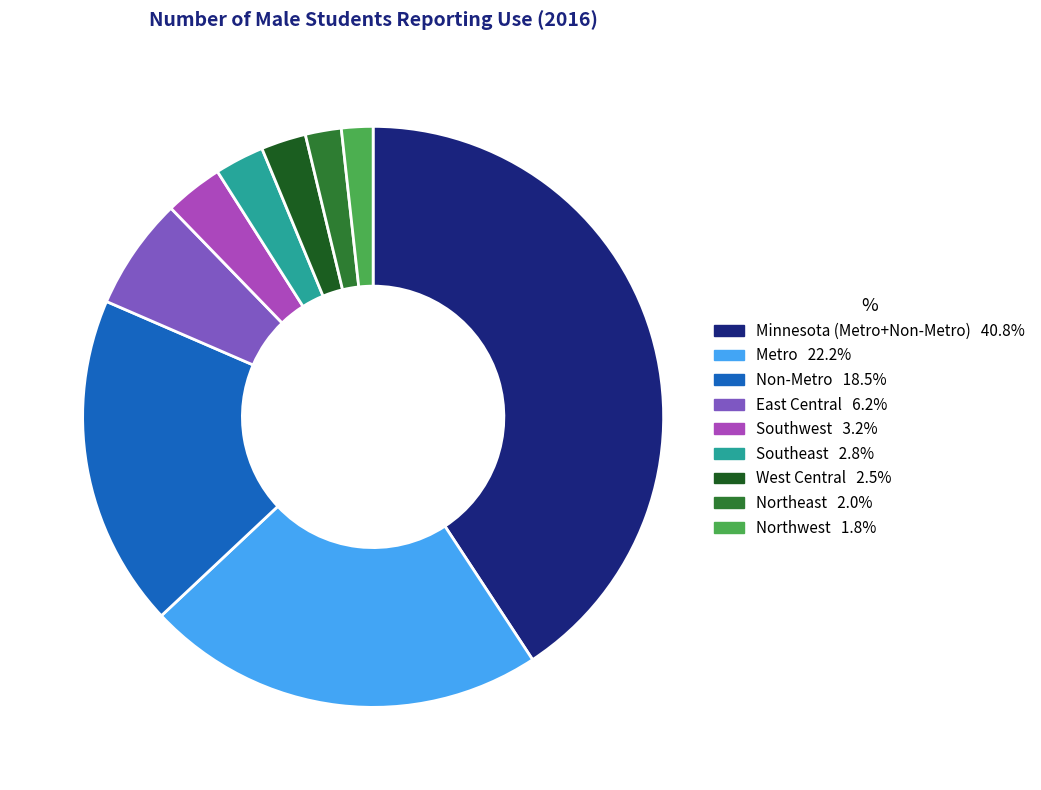

What is the largest slice in the pie chart?

Minnesota (Metro+Non-Metro)